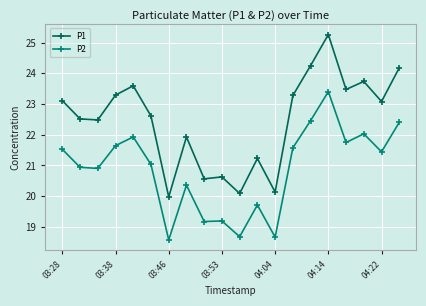

At how many categories does at least one series exceed 18?

20